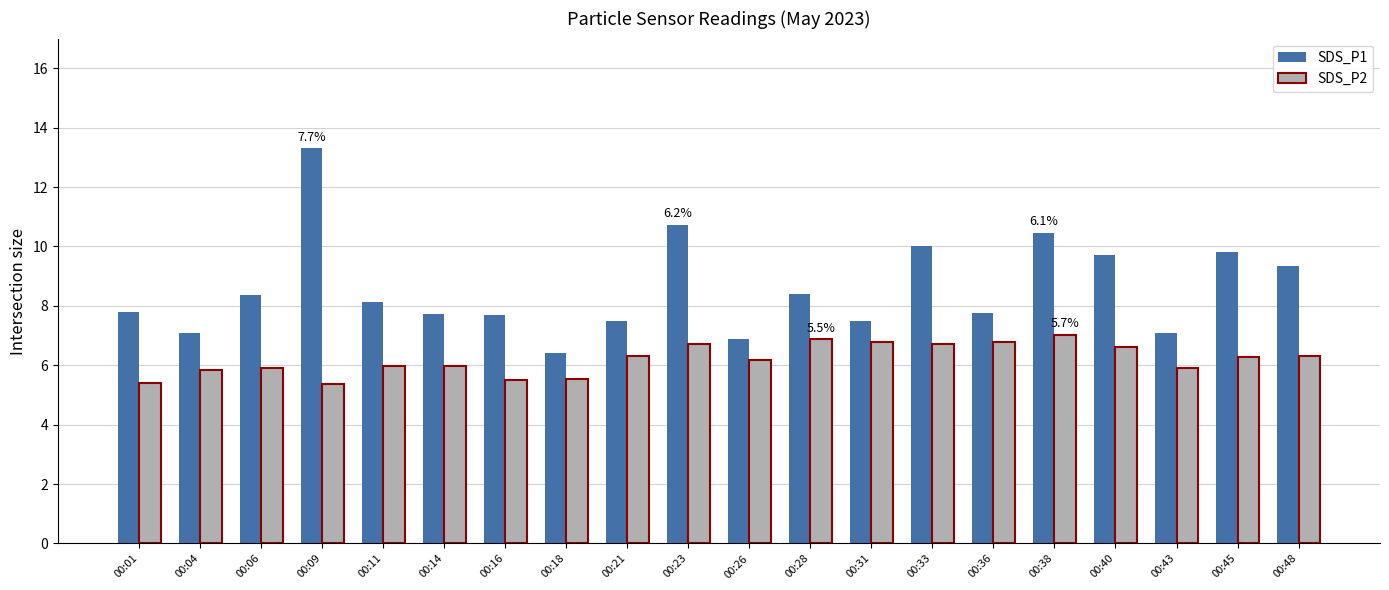

Where does the SDS_P1 series first go above 8?

00:06